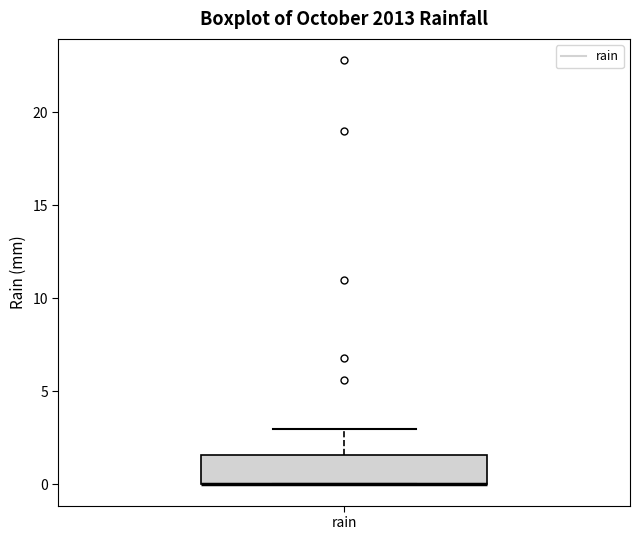

Transcribe this box plot: give where the median line is, the range the box spans, and where the two whiskers end, as read against the y-axis. The values are not printed on the chart, so give them approximately, as read against the axis.

median 0.0 (drawn on the box's lower edge), box 0.0 to 1.5, whiskers 0.0 to 3.0